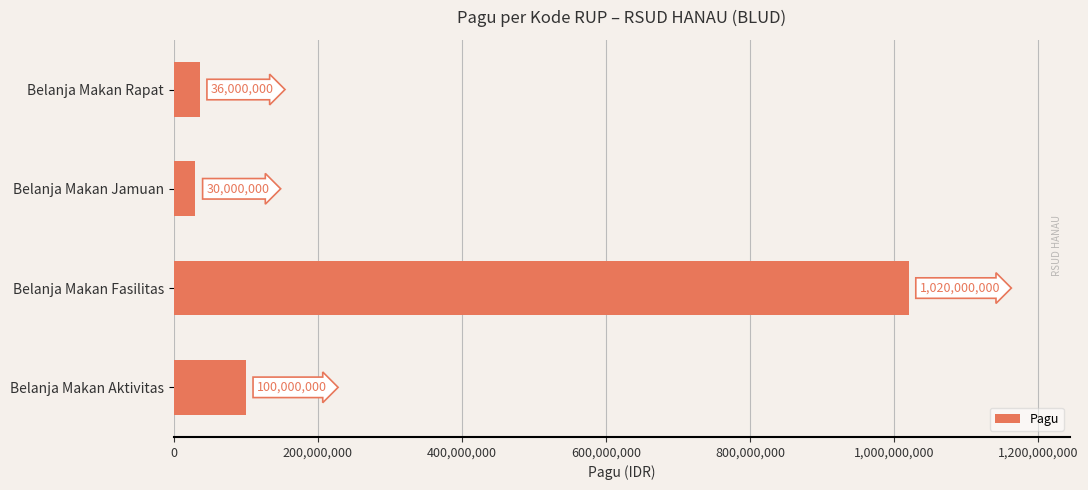

How many categories are shown in the chart?

4